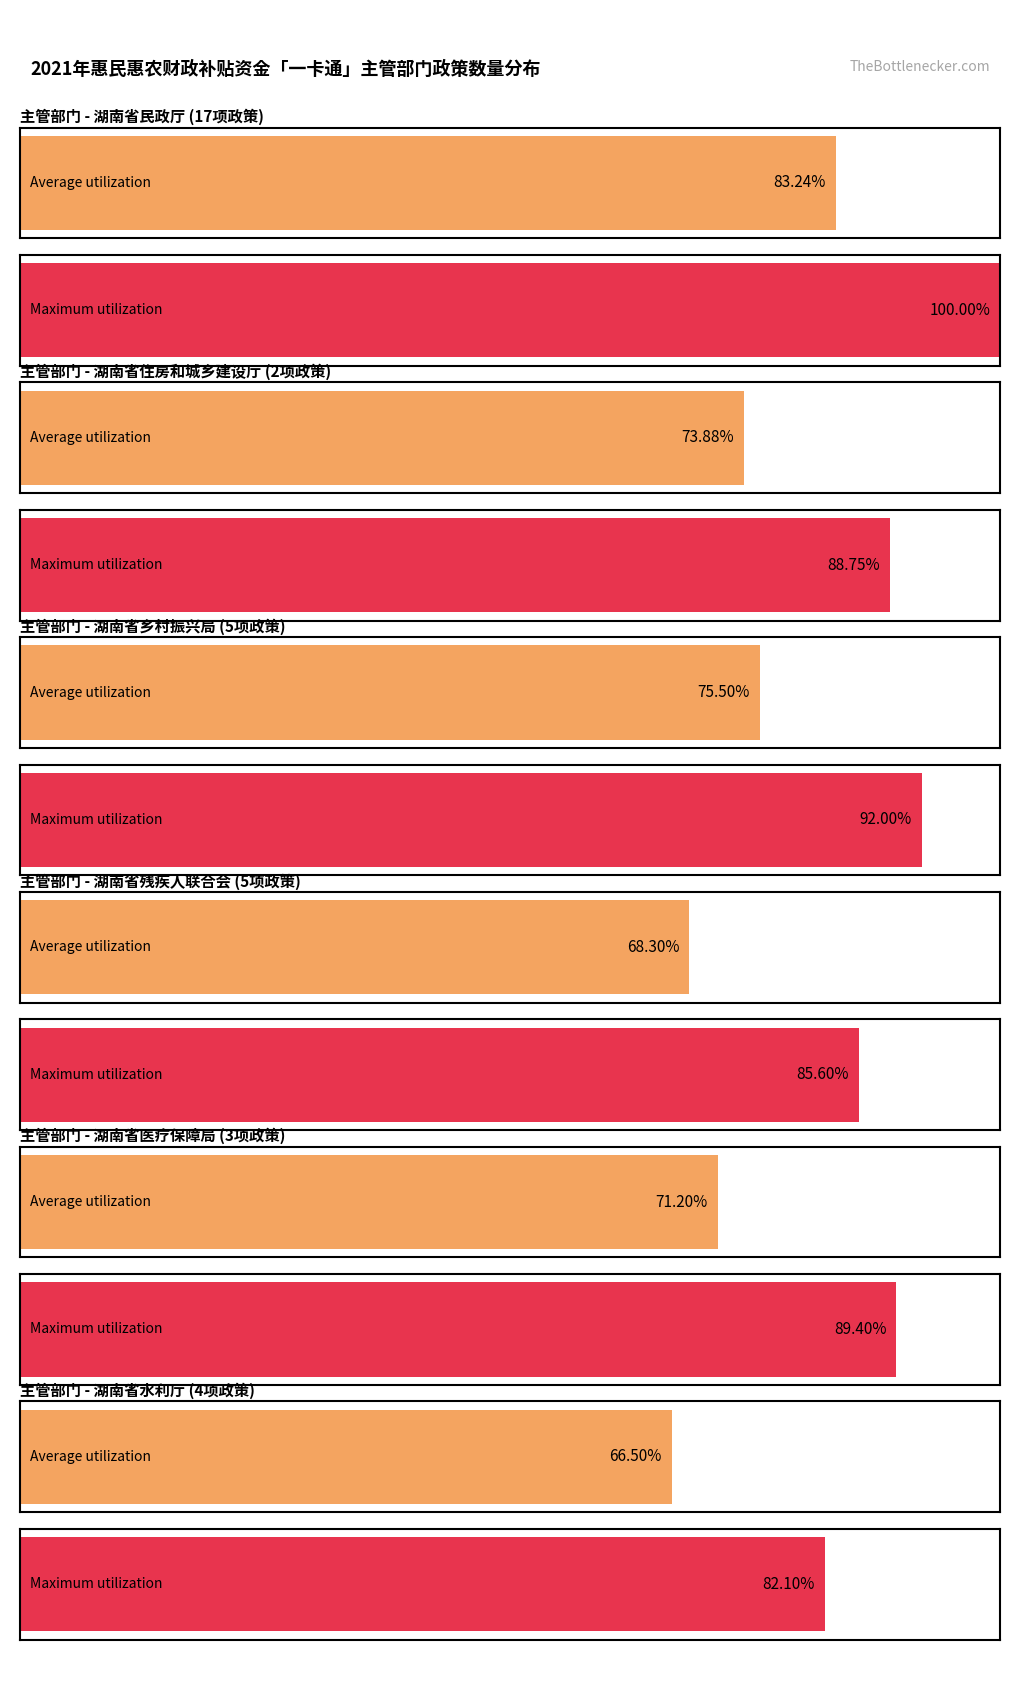

What are all the series names shown in the legend?

Average utilization, Maximum utilization